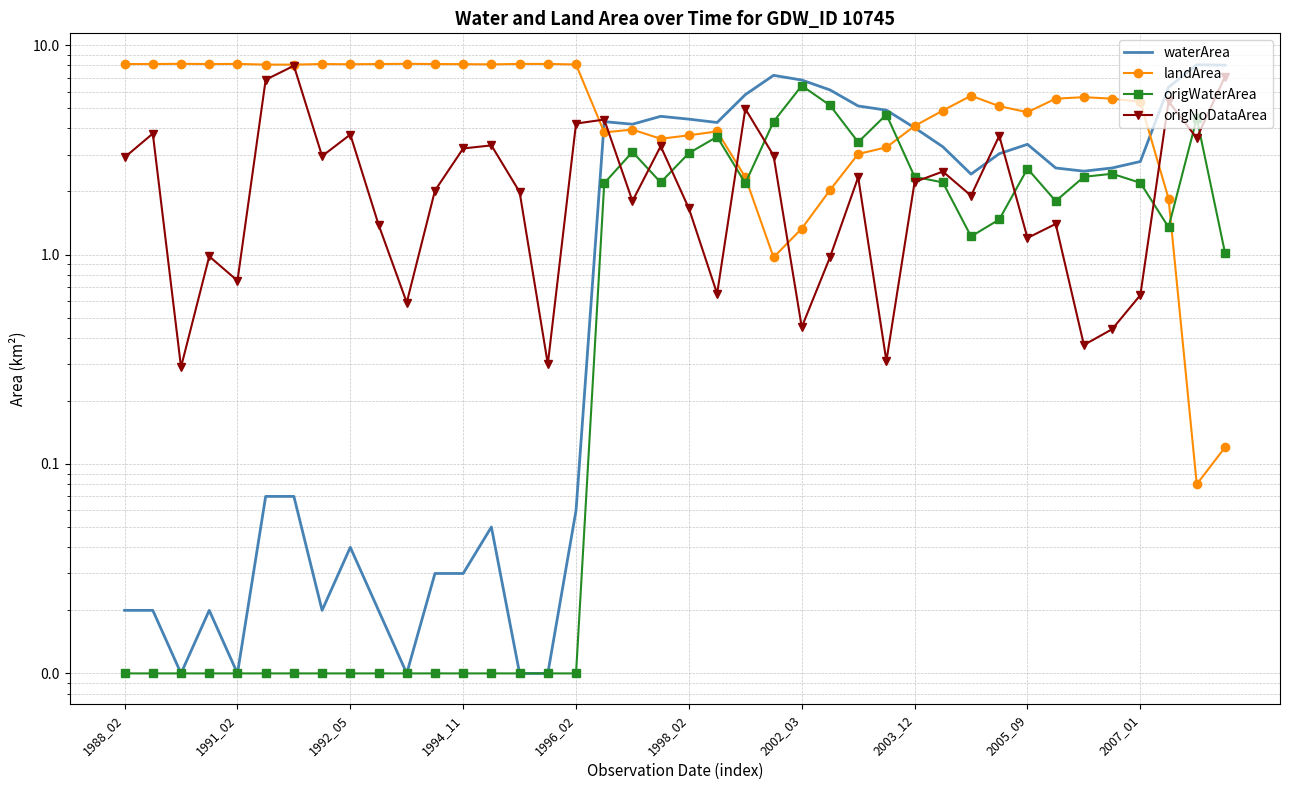

Is it true that origWaterArea equals 6.4 at 2002_03?

True